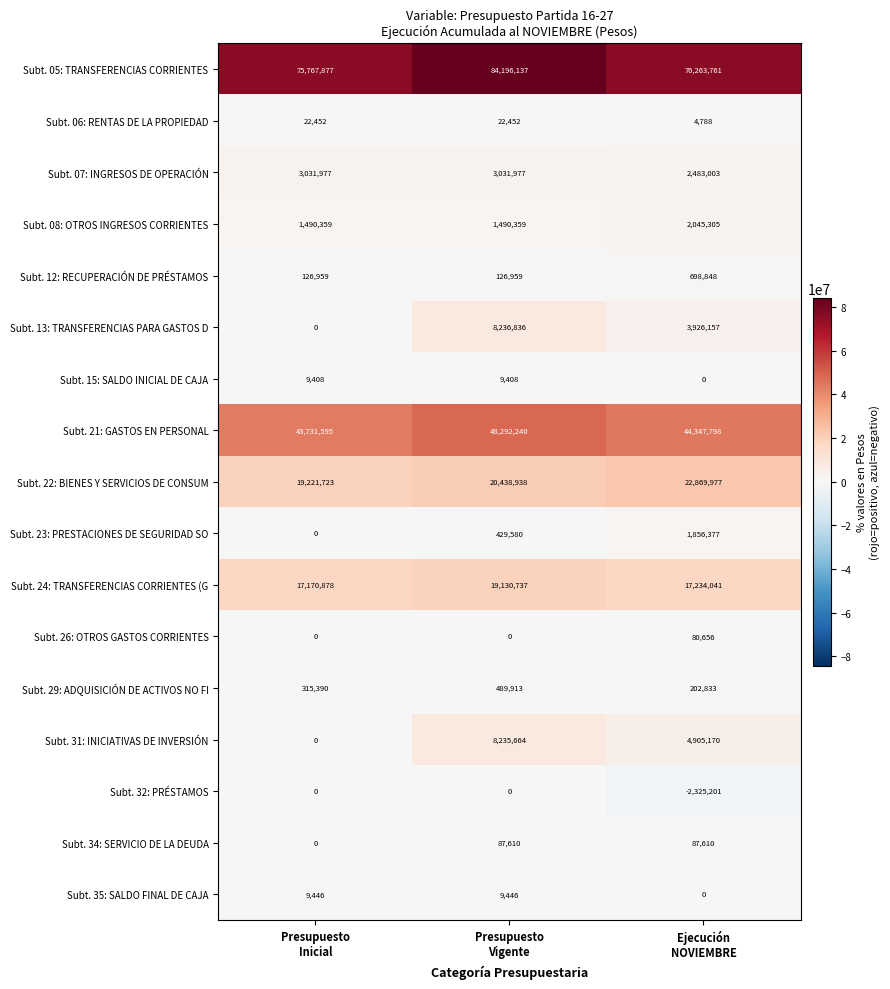

What is the difference between the maximum and minimum values in the Subt. 15: SALDO INICIAL DE CAJA series?

9408